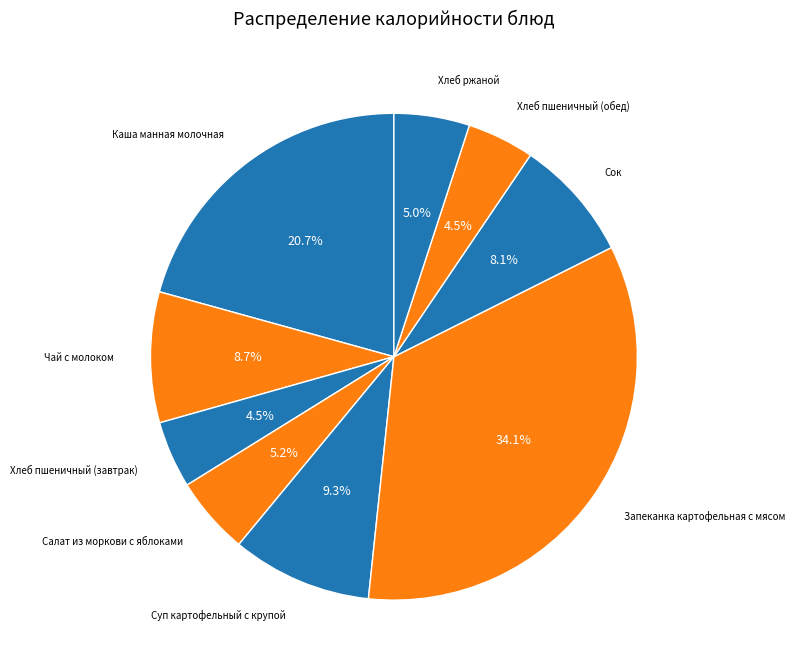

What is the largest slice in the pie chart?

Запеканка картофельная с мясом